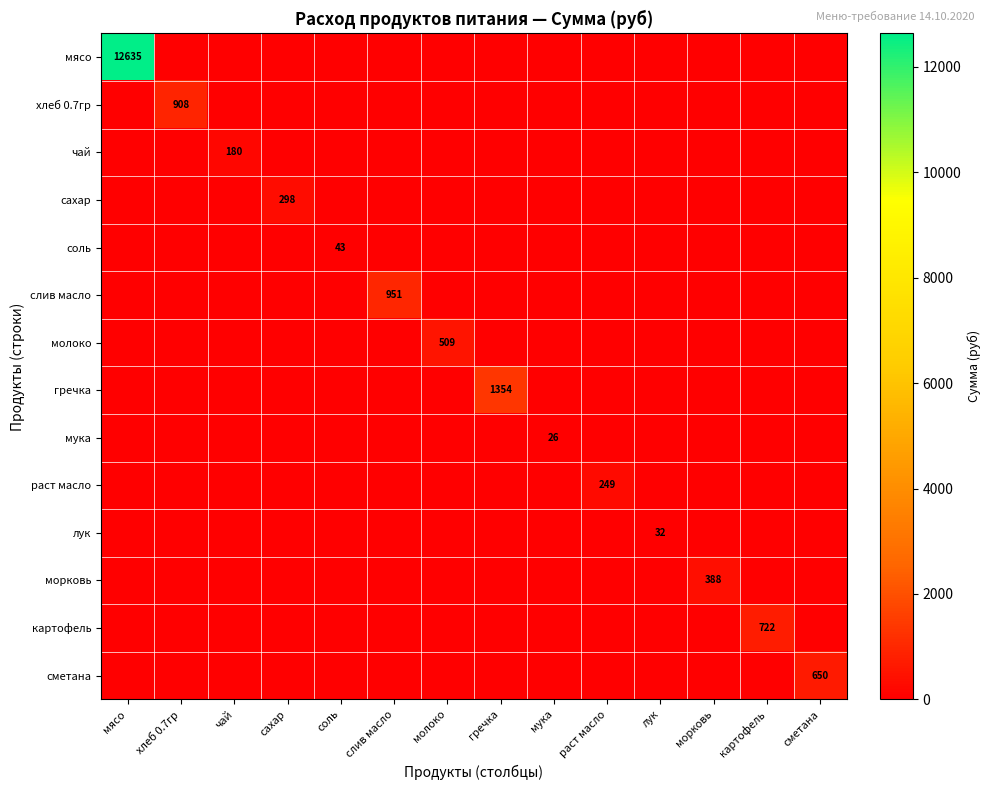

What is the spread (max minus min) of values at молоко?

509.0